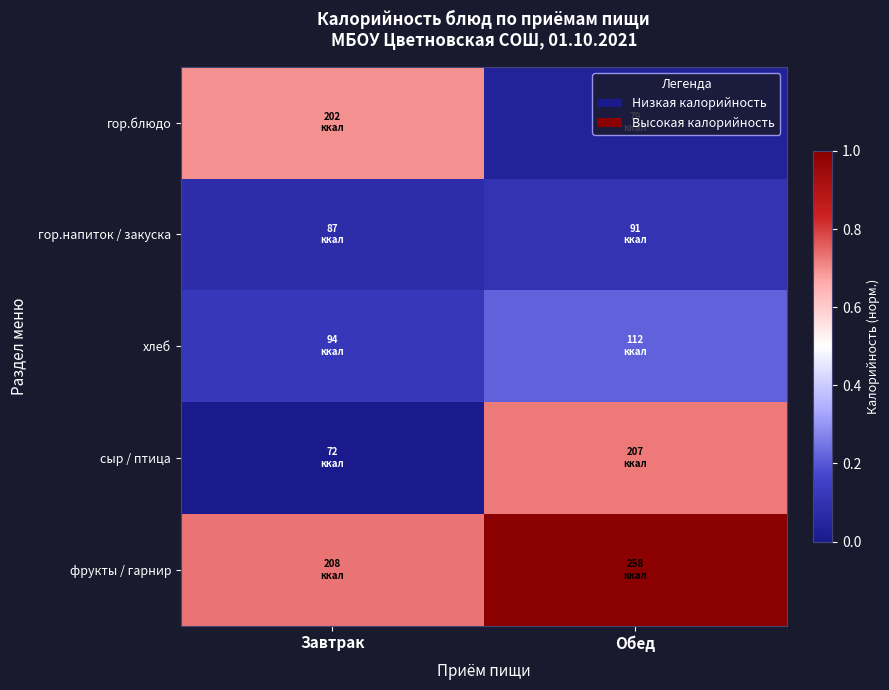

At which category is the sum across all series the highest?

Обед